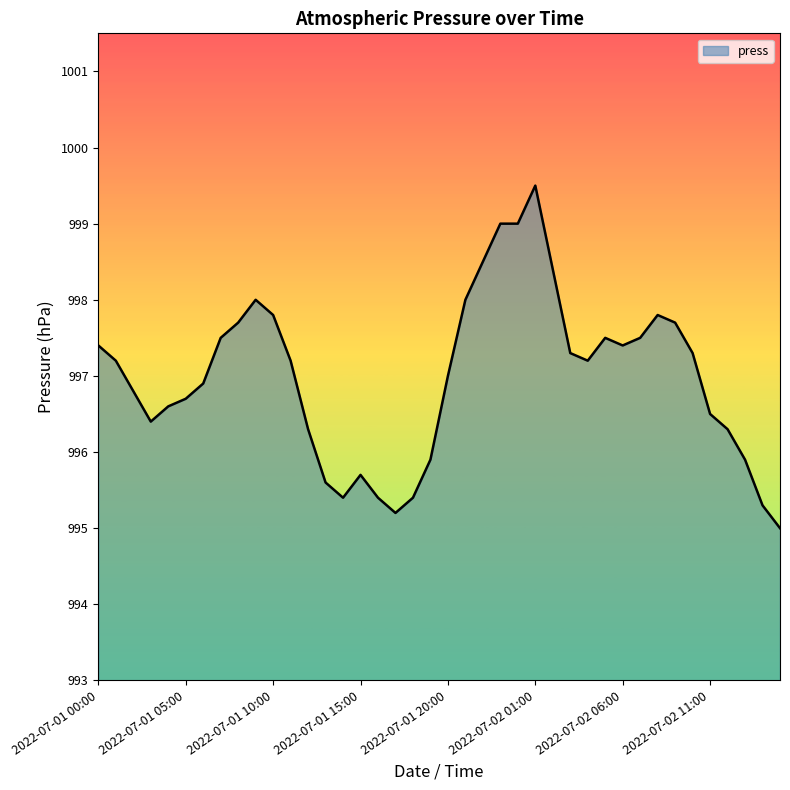

What is the difference between the maximum and minimum values?

4.5